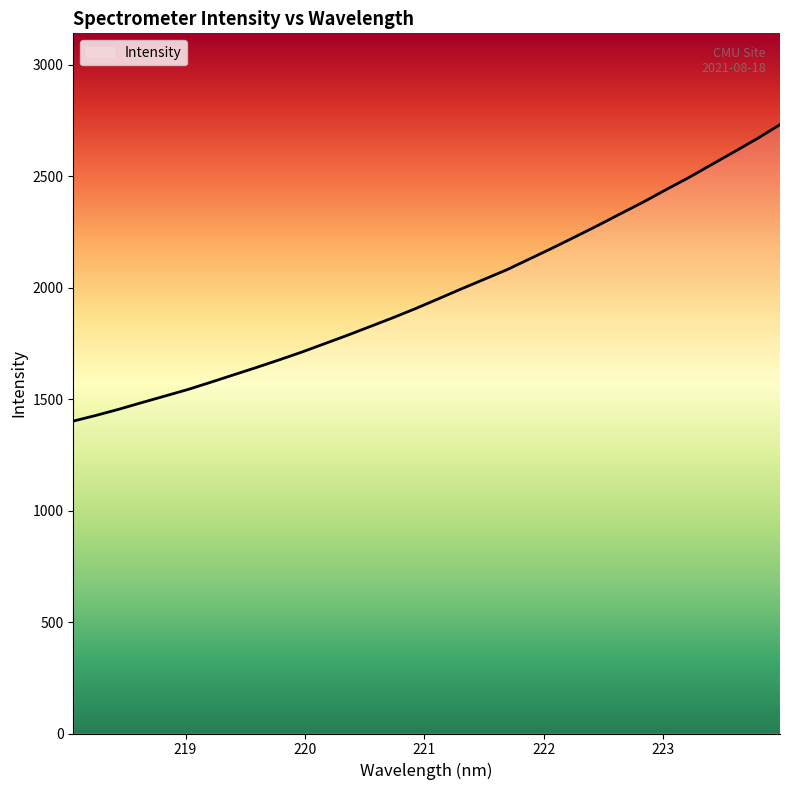

What is the maximum value shown in the chart?

2730.8